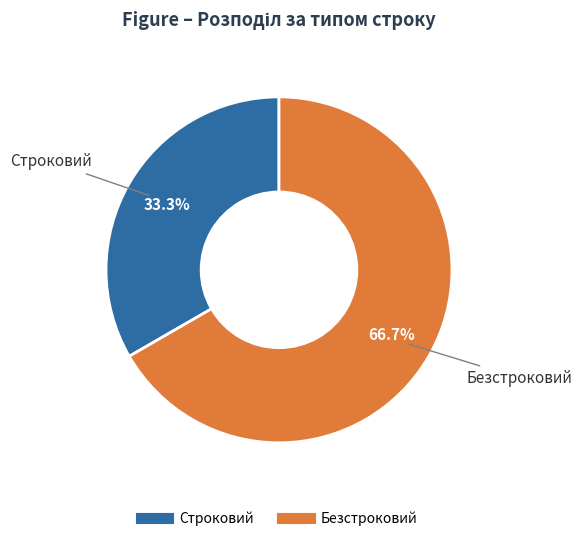

Is it true that Безстроковий is 67% of the pie?

True